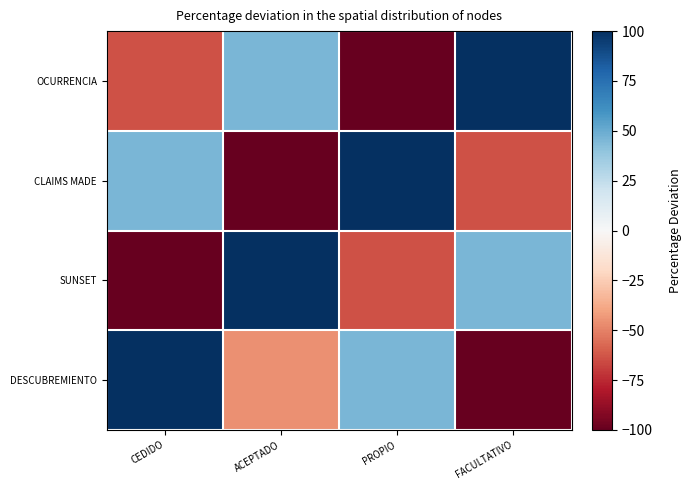

Which has a higher value, FACULTATIVO or CEDIDO?

FACULTATIVO